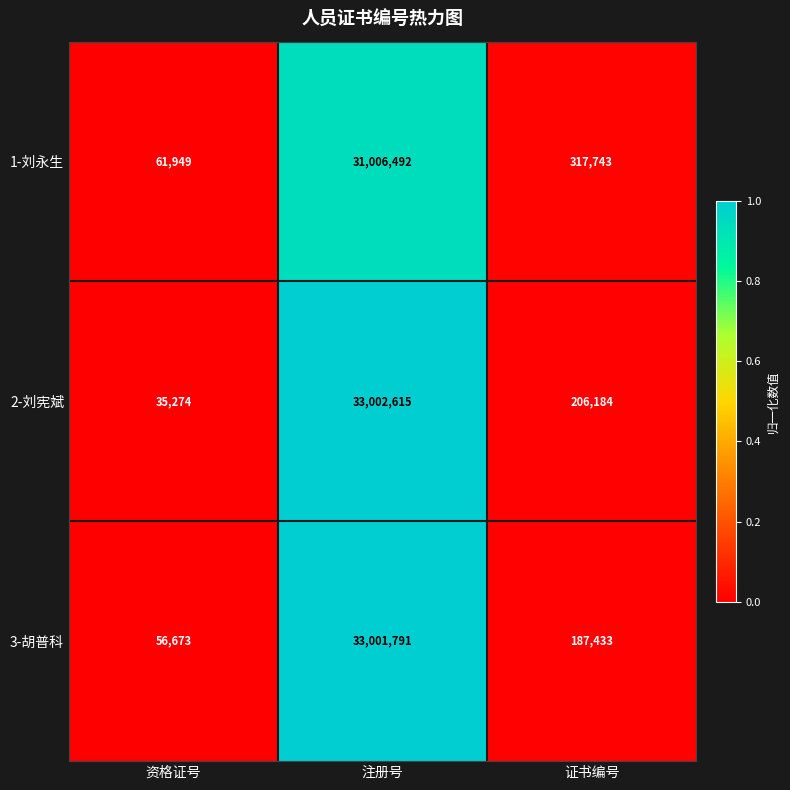

True or false: 3-胡普科 has a value of 33001791 at 注册号.

True